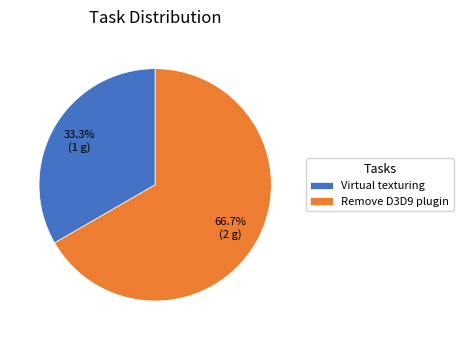

Which slice is the smallest?

Virtual texturing